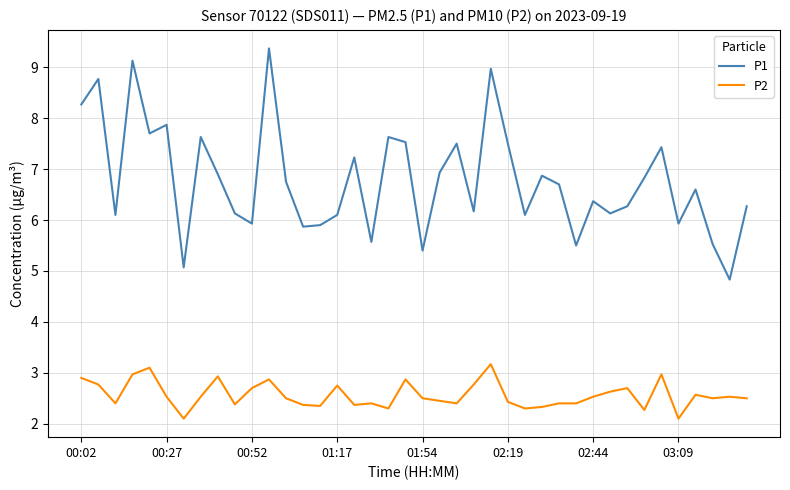

What is the highest value of the P1 series?

9.4